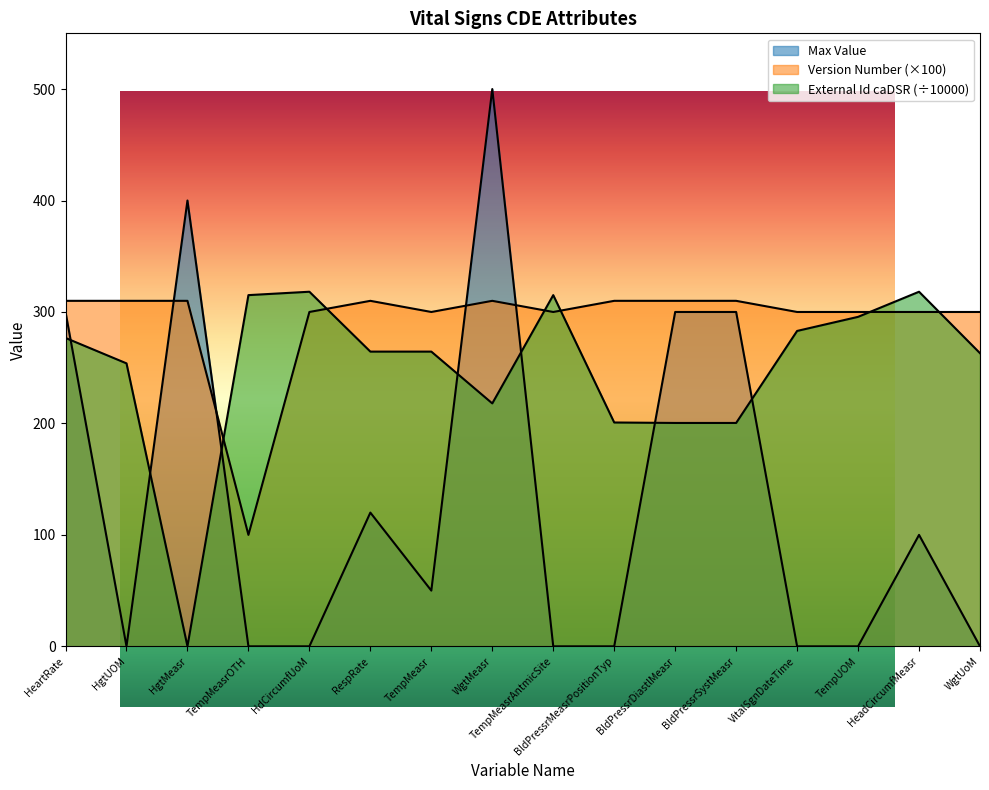

Which series has the largest range (max minus min)?

Max Value